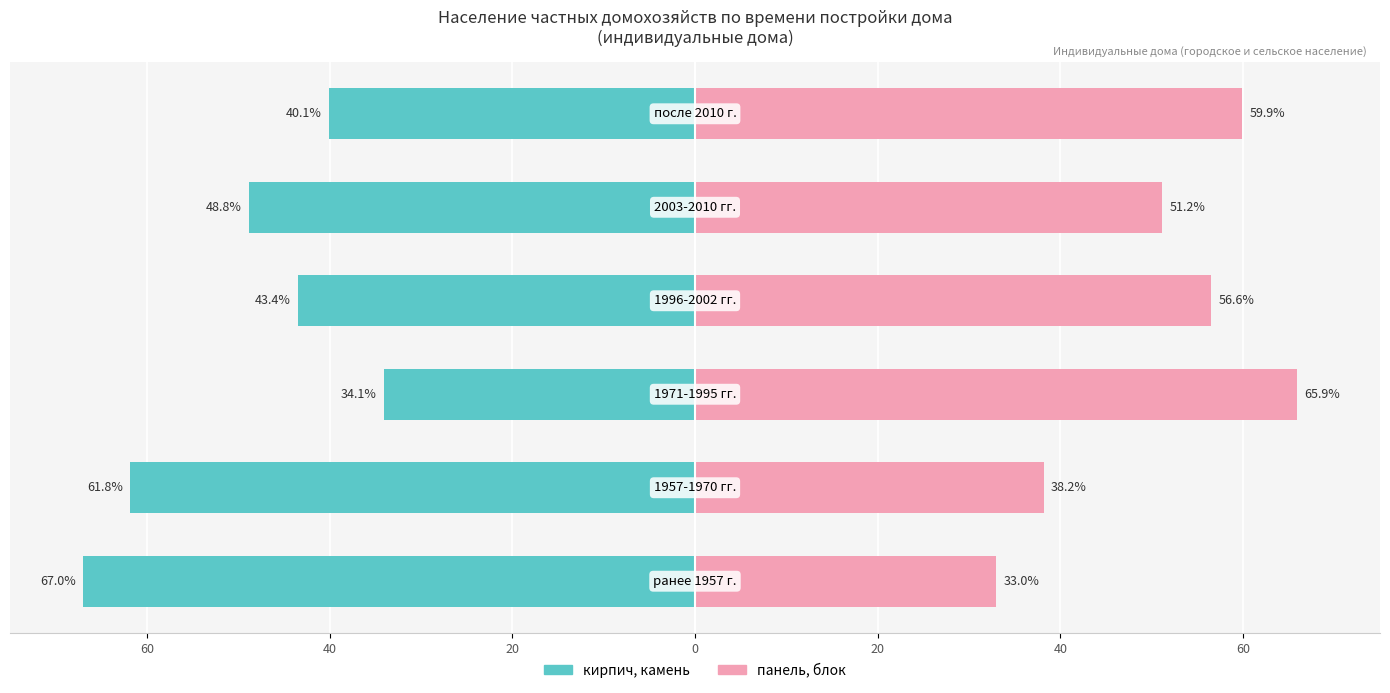

Reading left to right, transcribe all the data shown in this chart.

кирпич, камень: -67.0	-61.8	-34.1	-43.4	-48.8	-40.1
панель, блок: 33.0	38.2	65.9	56.6	51.2	59.9